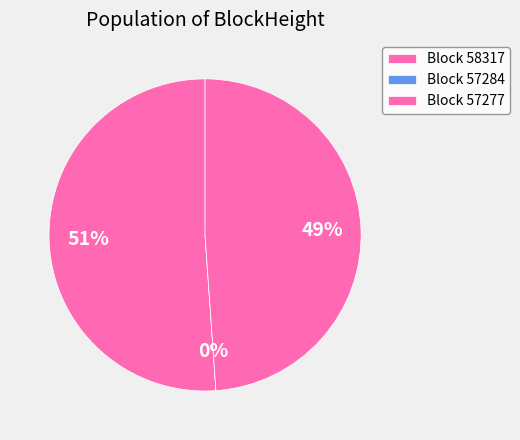

To the nearest percent, what is the difference between the 57284 and 58317 slice percentages?

51%